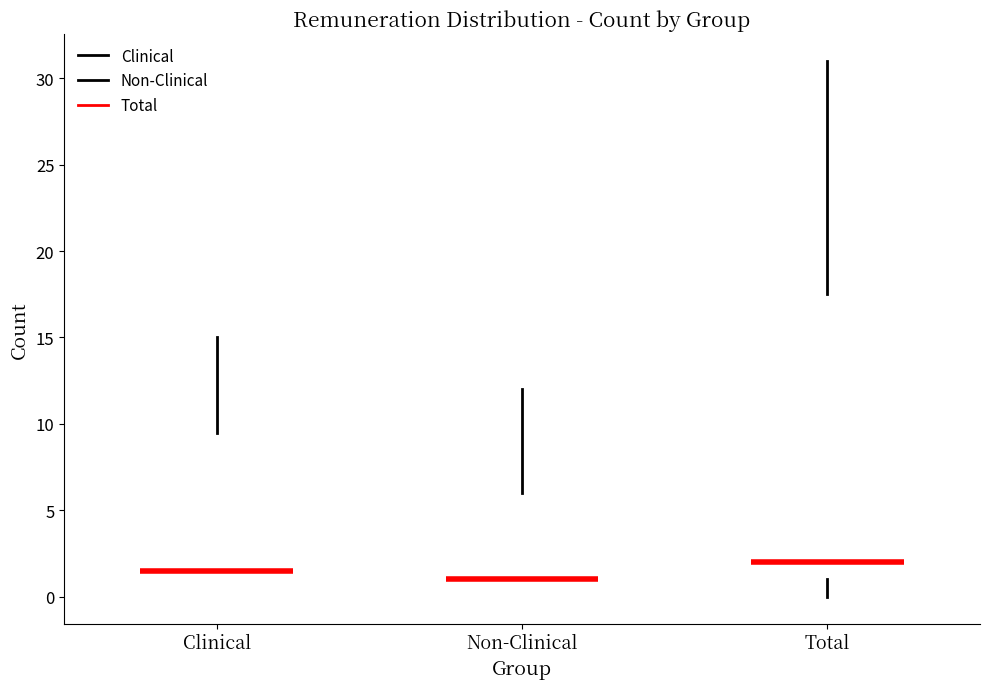

Reading left to right, read every box against the y-axis: the position of its median line, the range the box covers, and the ends of its whiskers. The values are not printed on the chart, so give them approximately, as read against the axis.

Clinical: median 1.5, box 0.0 to 9.5, whiskers 0.0 to 15.0
Non-Clinical: median 1.0, box 0.0 to 6.0, whiskers 0.0 to 12.0
Total: median 2.0, box 1.0 to 17.5, whiskers 0.0 to 31.0